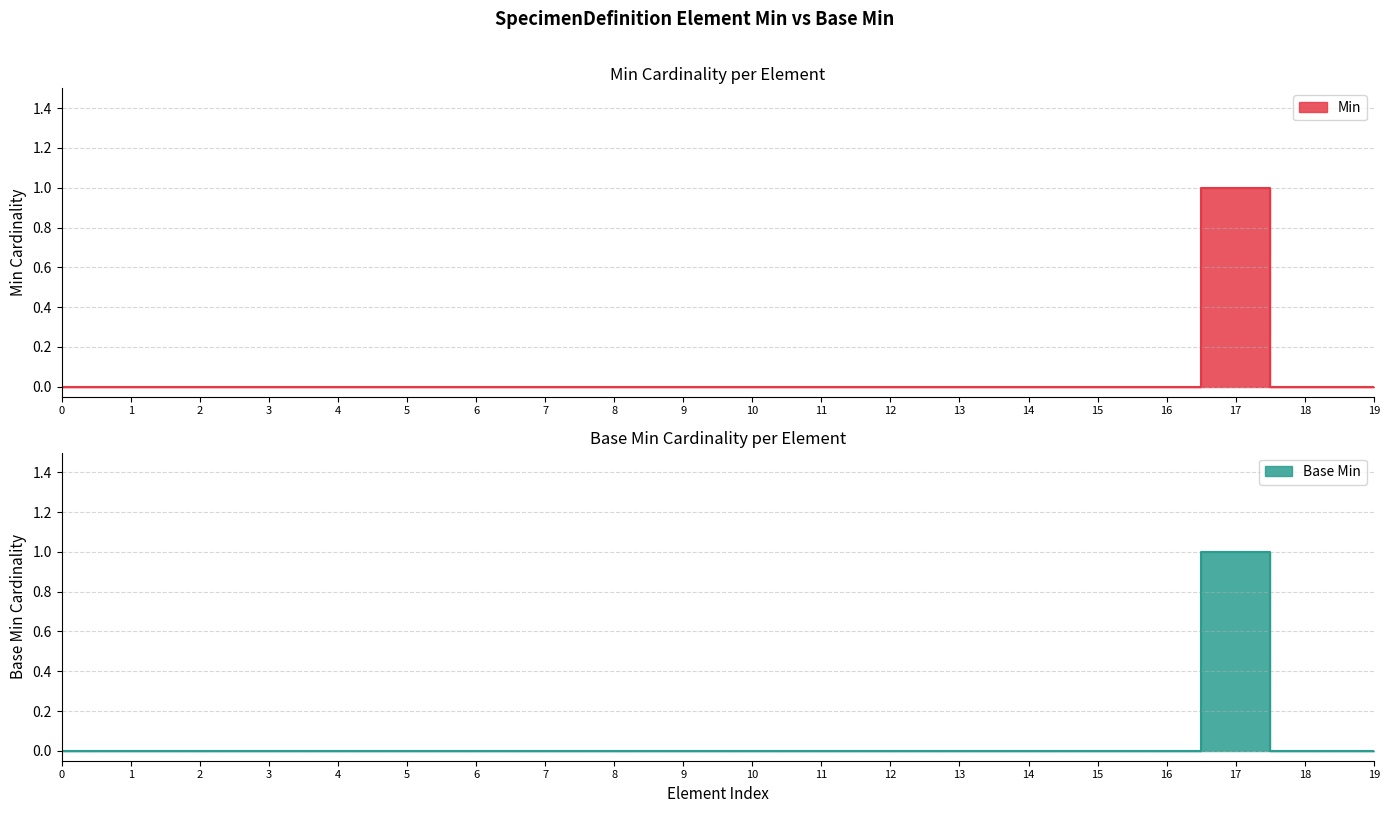

Which series changed the most between 3 and 10?

Min